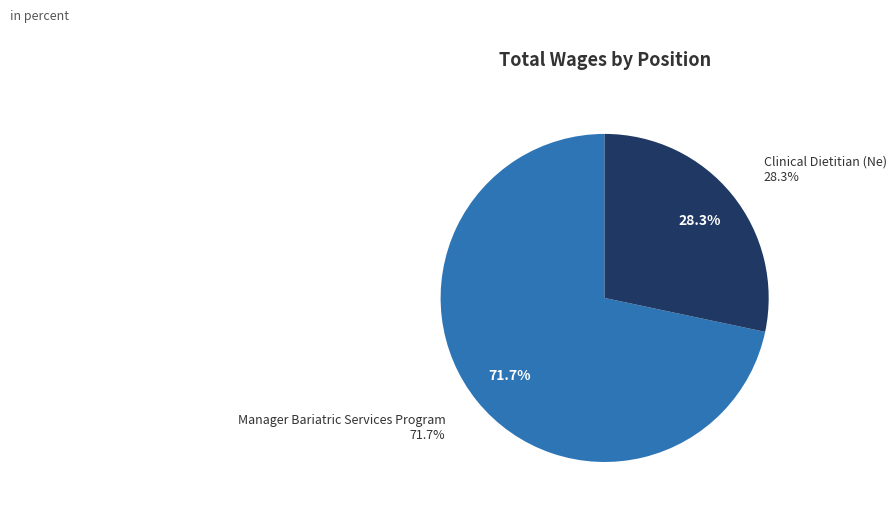

The Manager Bariatric Services Program slice represents 72% of the pie. True or false?

True